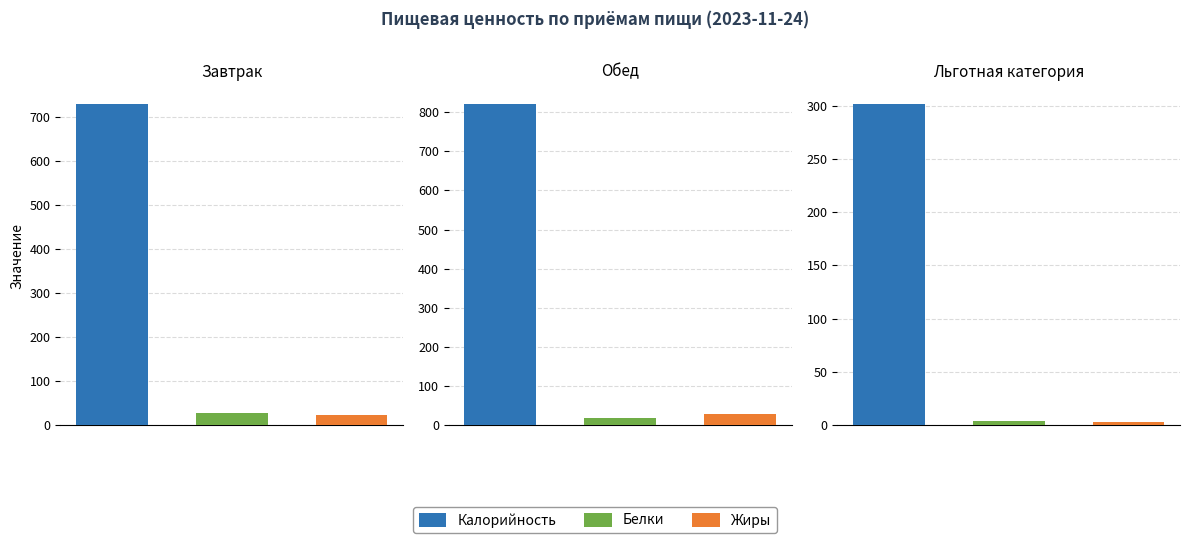

Is the value of Жиры at Льготная категория greater than the value of Белки at Льготная категория?

No